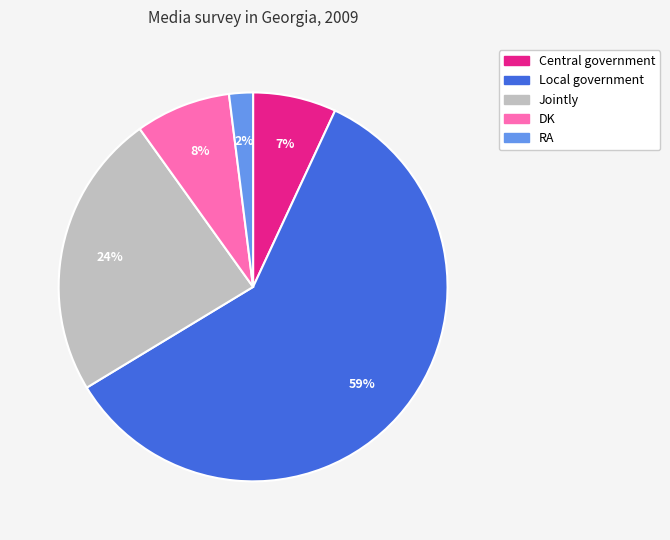

Is there a majority slice in this chart?

Yes